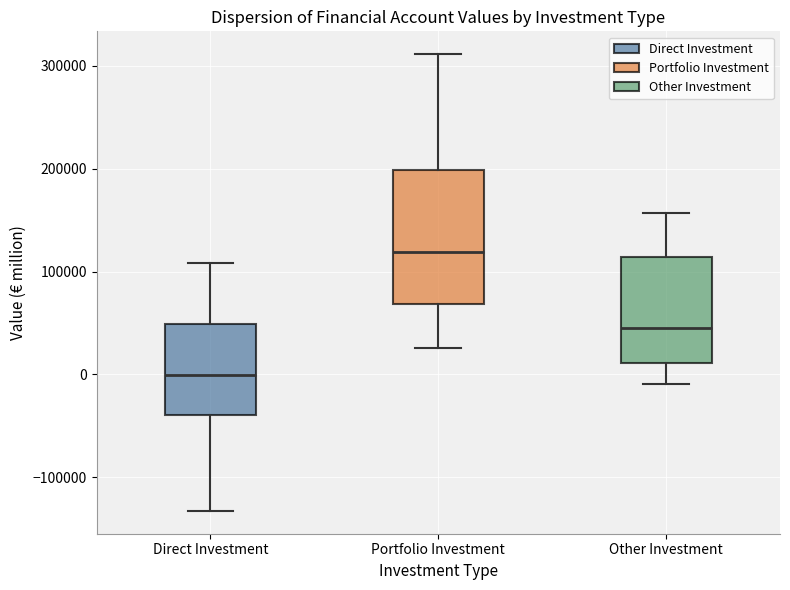

Where does the lower whisker of the box for Direct Investment end on the y-axis? The values are not printed on the chart, so give them approximately, as read against the axis.

-130000